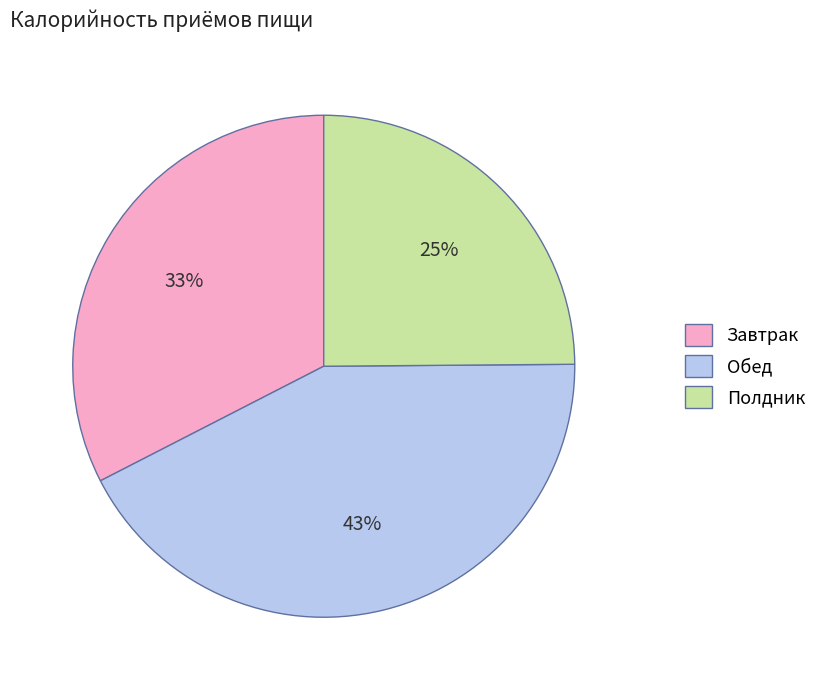

Is the sum of Обед and Полдник greater than half?

Yes